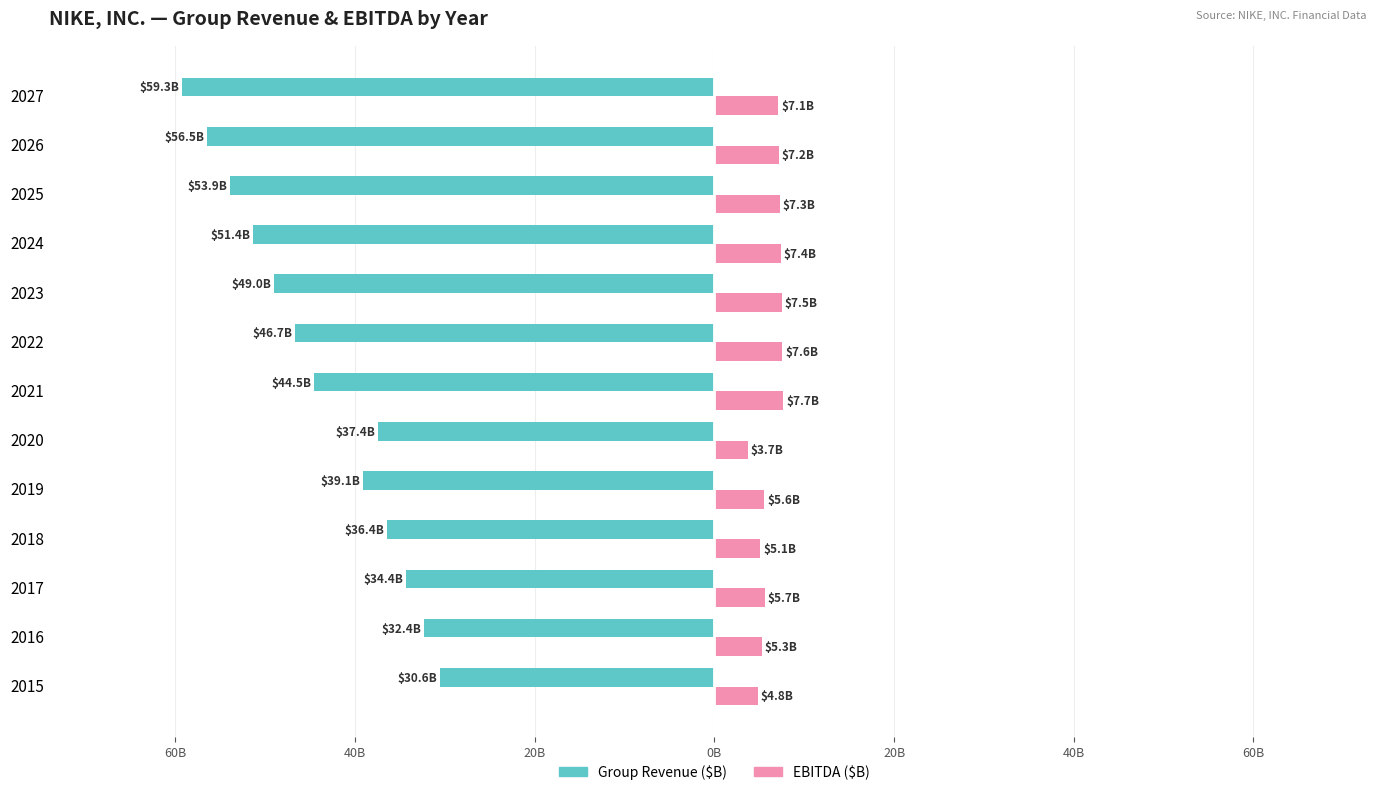

Which series has the widest spread of values?

Group Revenue ($B)